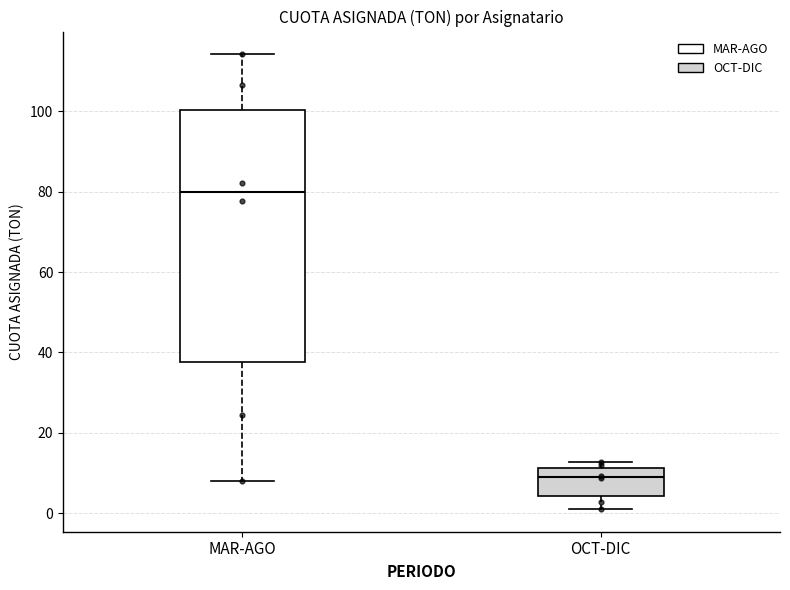

Which box's median line is the highest?

MAR-AGO